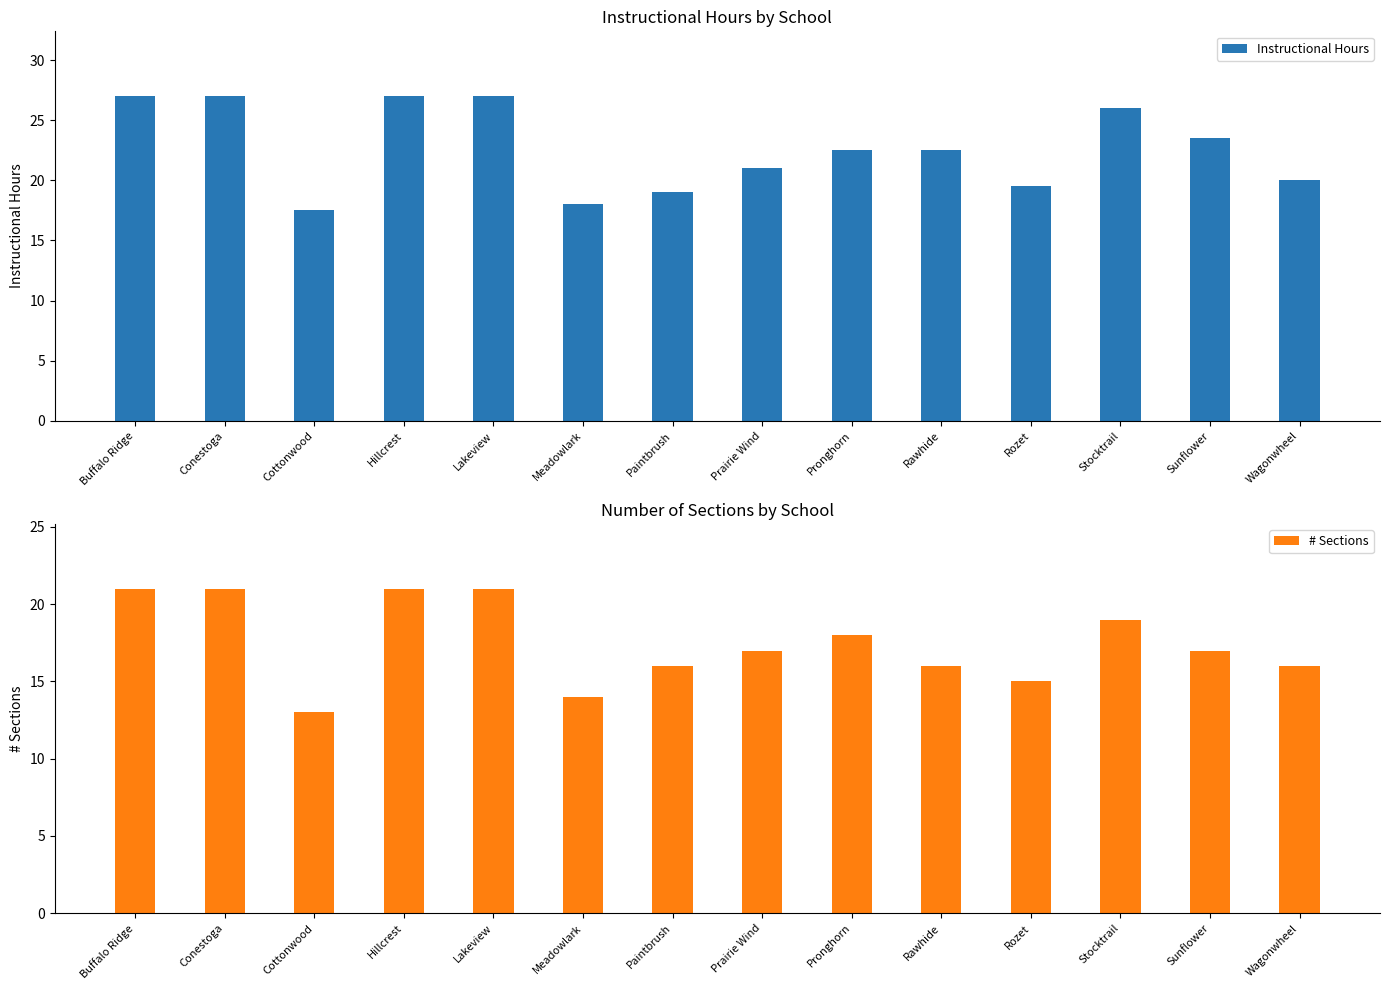

What are all the series names shown in the legend?

Instructional Hours, # Sections